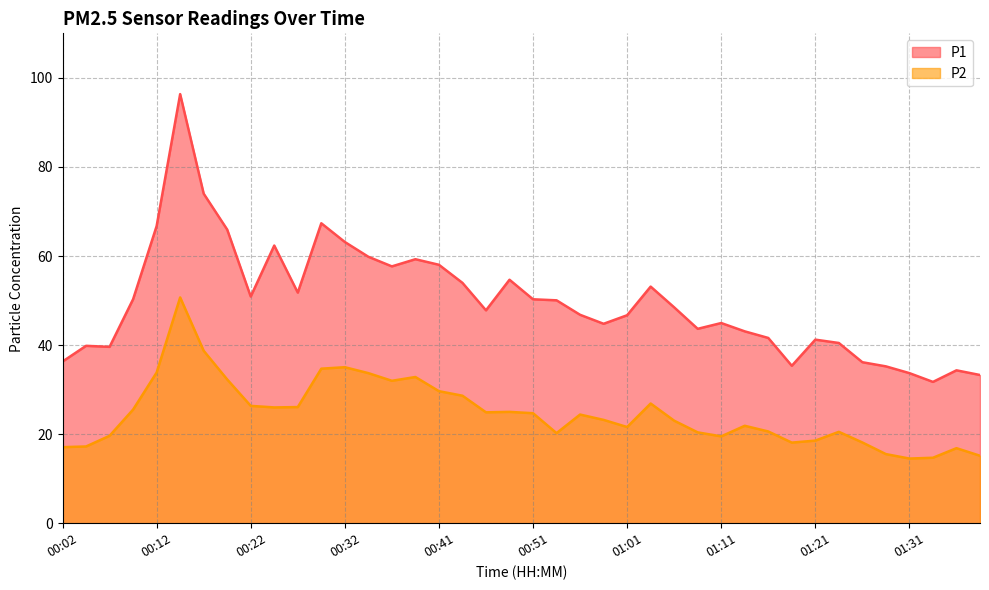

What position from the right is 01:16?

10